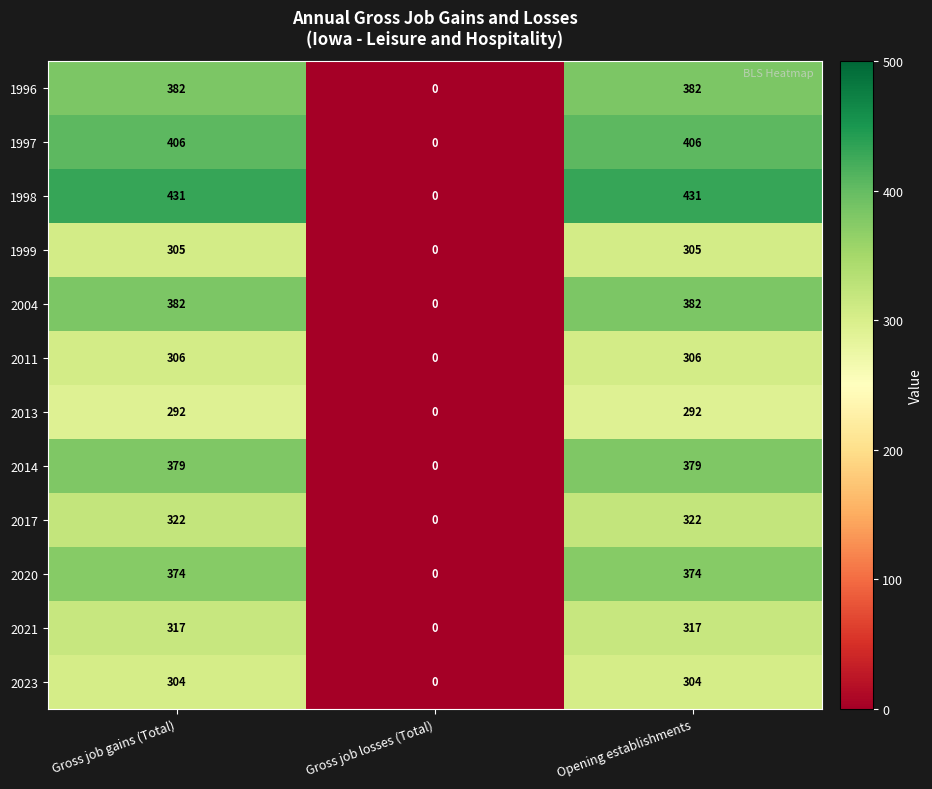

What is the difference between the maximum and minimum values in the 2004 series?

382